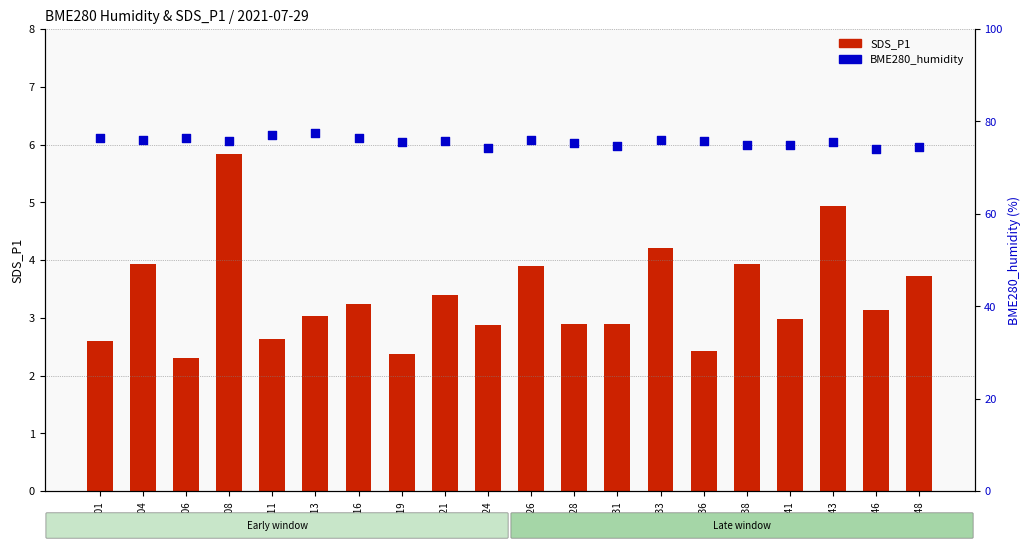

Which series contains the lowest Y value?

SDS_P1